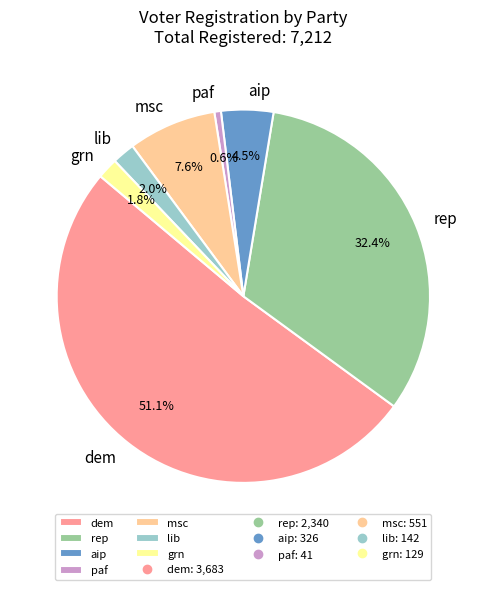

To the nearest percent, what portion does lib represent?

2%